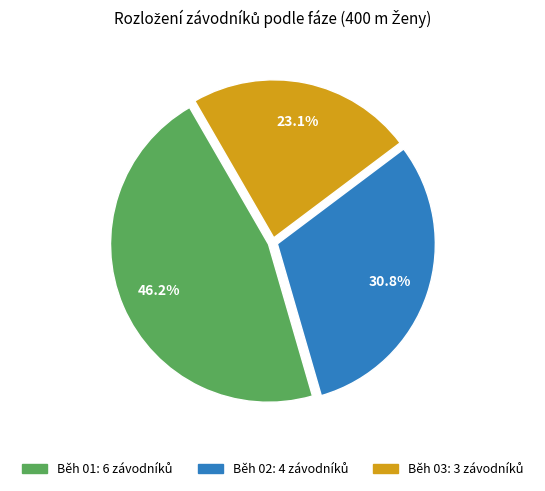

To the nearest percent, what is the difference between the Běh 01 and Běh 02 slice percentages?

15%